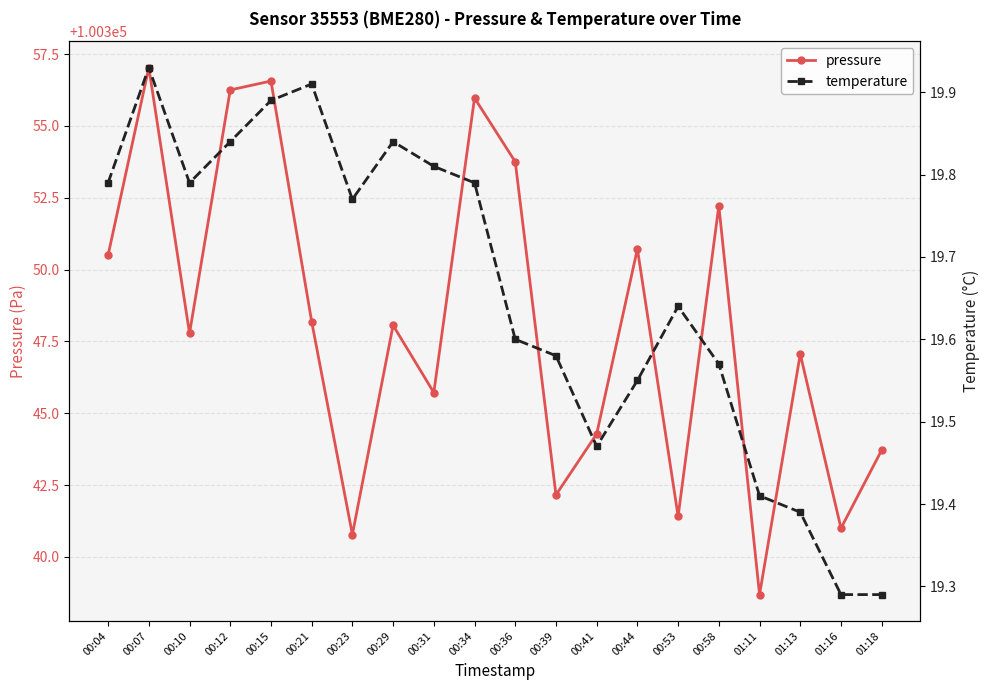

At which label is temperature closest to 19?

01:16